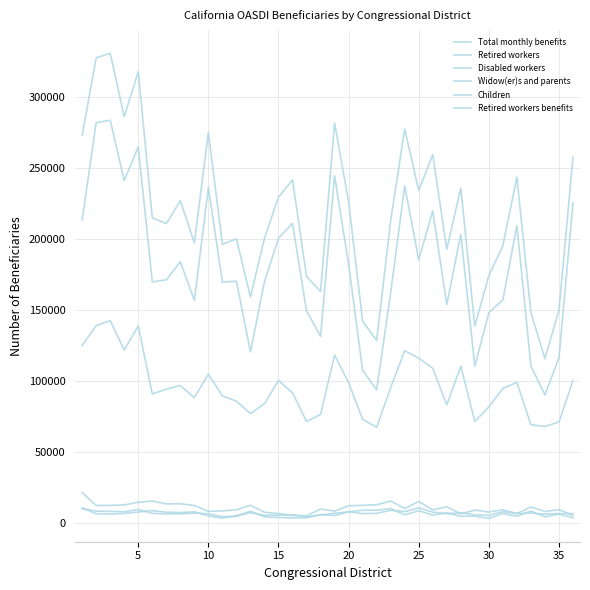

Reading left to right, list all the values displayed in this chart.

Total monthly benefits: 272816	327462	330701	286123	317786	214742	210721	226859	197223	274844	196120	199984	158958	200321	229269	241469	173513	162907	281609	226104	141863	128418	212911	277421	233975	259372	192648	235687	138587	174040	195166	243424	147882	115579	149772	257470
Retired workers: 124865	138772	142301	121679	138646	90752	94058	96647	88088	104730	89236	85614	76852	83852	100207	91503	71279	76302	118125	98590	72814	67124	95277	121153	115972	108781	83000	110228	71348	81612	94649	98883	69028	67781	70967	100112
Disabled workers: 21247	12106	12196	12532	14399	15250	13215	13369	12165	7993	8311	9060	12334	7350	6431	5132	4846	9681	8147	11932	12250	12630	15259	9992	14992	8970	11234	6190	8878	7494	9185	6419	11083	7889	9200	5004
Widow(er)s and parents: 9874	8165	7955	7689	9282	6577	6189	6285	6788	6267	4264	4577	7083	5203	5270	5642	4179	5364	6679	7697	6400	6585	8756	7788	10430	7421	6348	6979	5554	5091	7763	6476	6746	6076	6406	6393
Children: 10361	6339	6063	6500	7564	8464	7412	7120	7669	4829	3152	4801	8101	4178	3652	3404	3506	5762	5053	7740	8754	8786	9942	5556	8445	5356	6969	4514	4590	2987	6534	4569	8188	4119	6068	3432
Retired workers benefits: 213257	281874	283525	241069	264798	169679	171065	183893	156624	236081	169510	170145	120374	169794	200510	210829	149176	131234	244436	182034	107368	93540	162034	237224	185194	219708	153652	203279	110275	147952	157011	209184	110403	90019	116196	225295